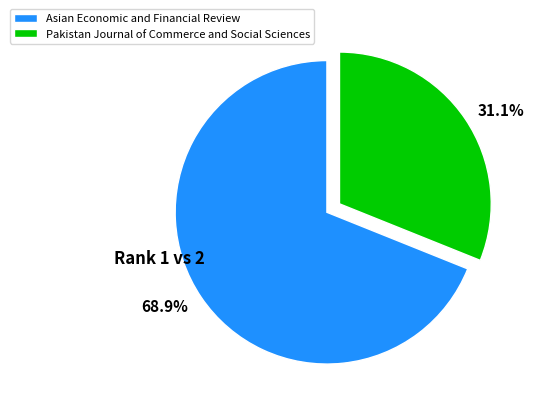

Is there any slice that represents more than half of the pie?

Yes